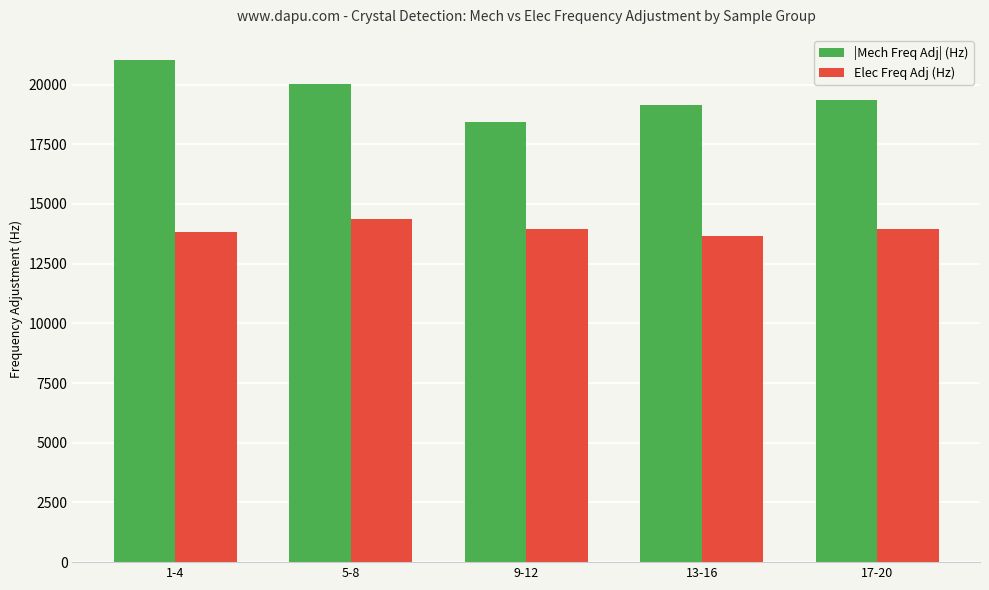

Which series has the largest total across all categories?

|Mech Freq Adj| (Hz)